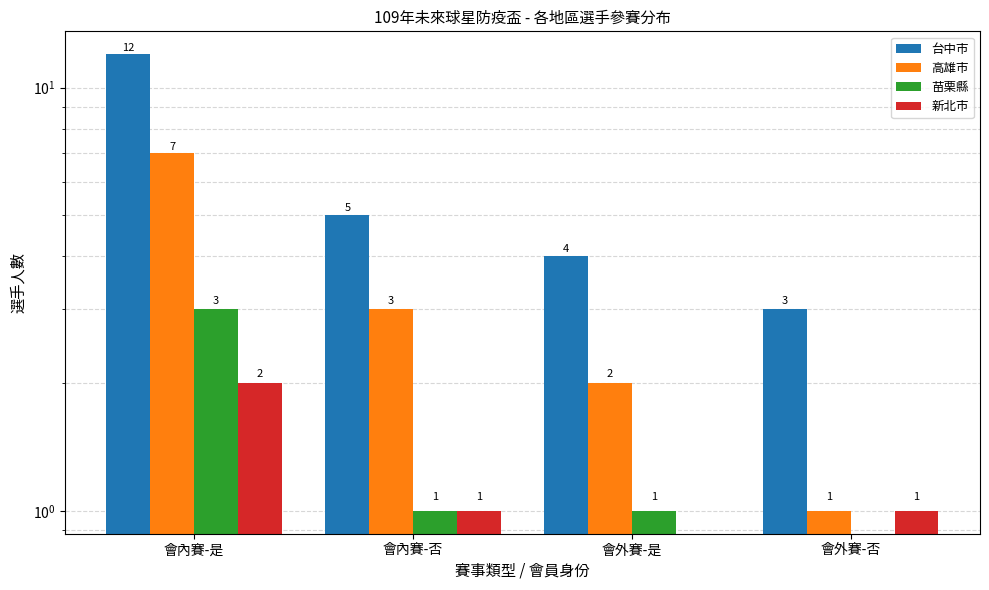

What value does the 台中市 series have at 會內賽-否?

5